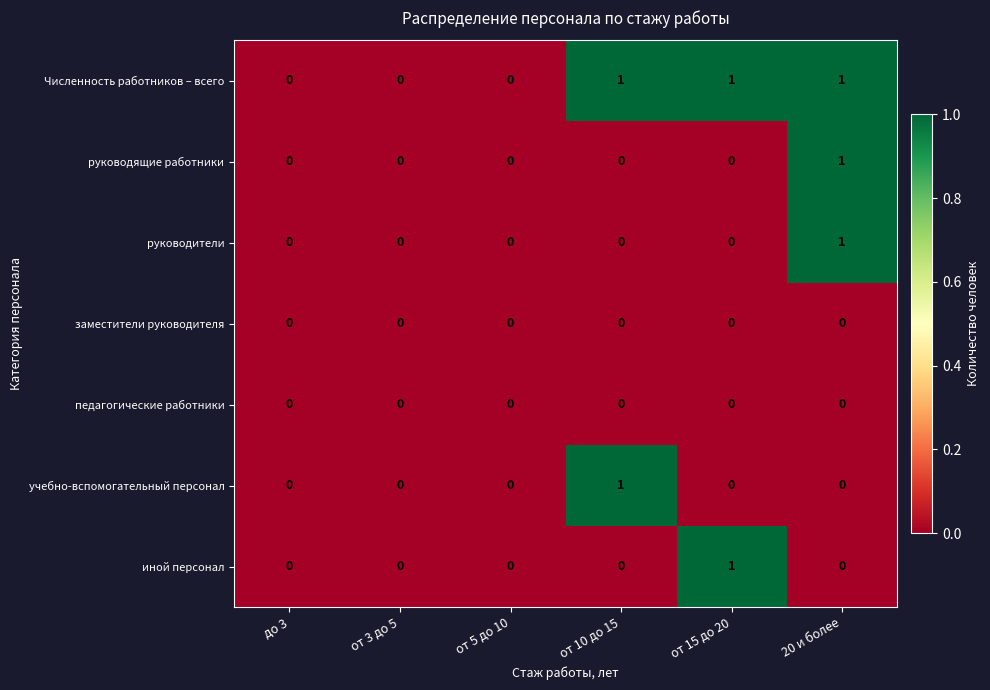

Which category has the highest value in the иной персонал series?

от 15 до 20